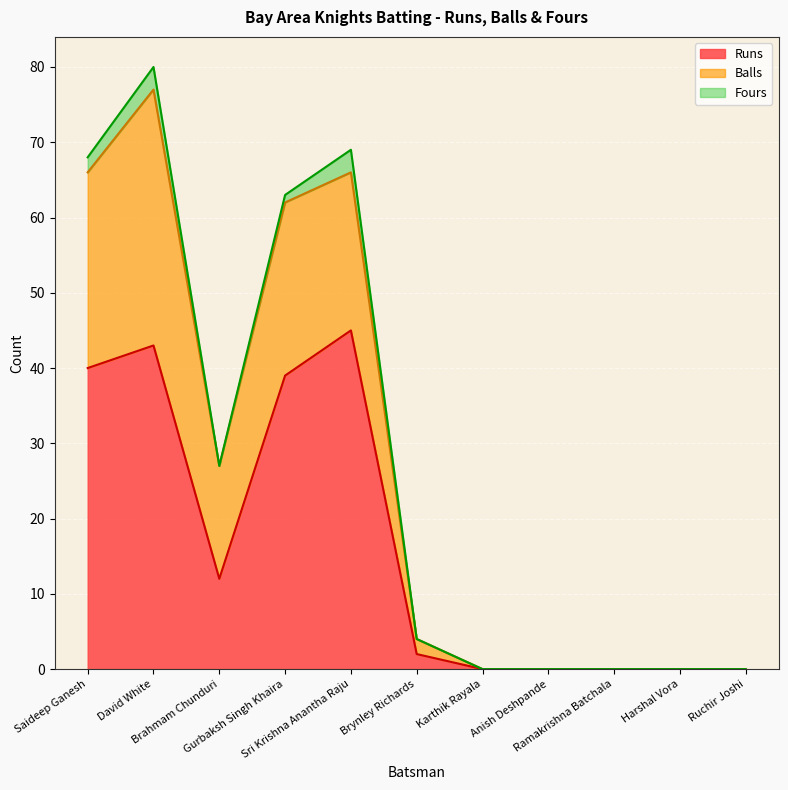

List the labels in order of Balls value, largest first.

David White, Saideep Ganesh, Sri Krishna Anantha Raju, Gurbaksh Singh Khaira, Brahmam Chunduri, Brynley Richards, Karthik Rayala, Anish Deshpande, Ramakrishna Batchala, Harshal Vora, Ruchir Joshi